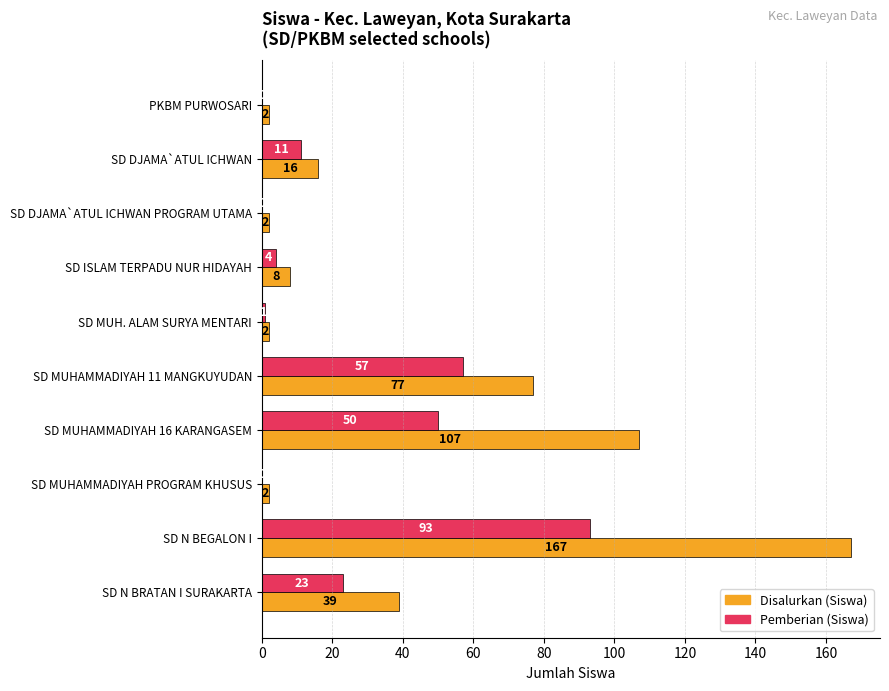

What are all the series names shown in the legend?

Disalurkan (Siswa), Pemberian (Siswa)